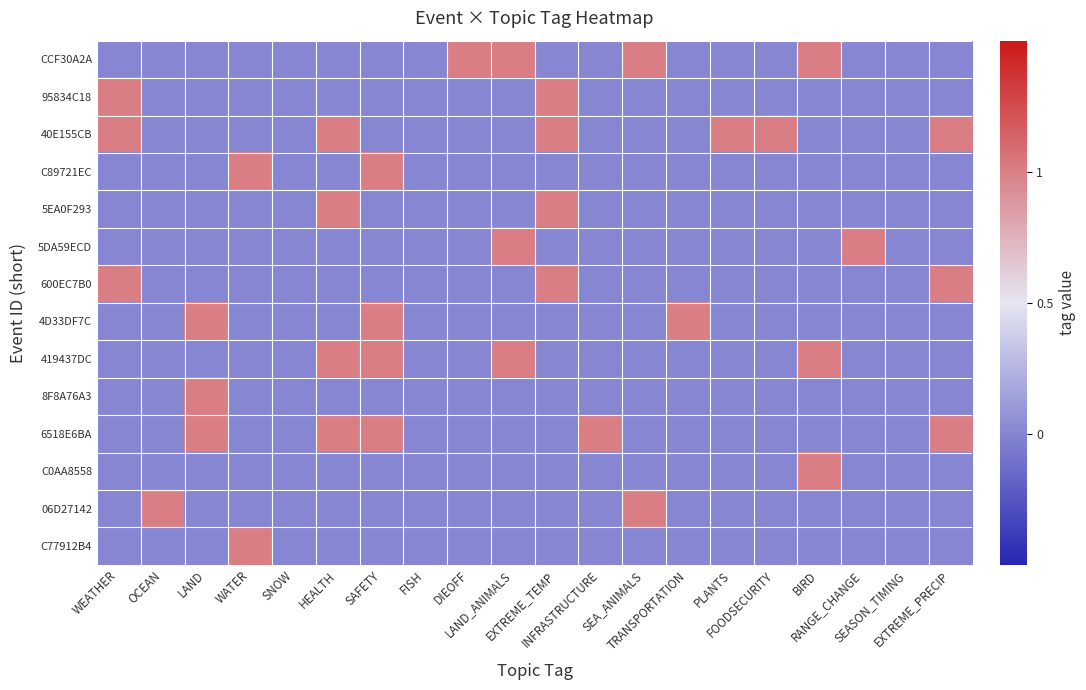

Reading left to right, extract all data points from this chart.

CCF30A2A: WEATHER=0	OCEAN=0	LAND=0	WATER=0	SNOW=0	HEALTH=0	SAFETY=0	FISH=0	DIEOFF=1	LAND_ANIMALS=1	EXTREME_TEMP=0	INFRASTRUCTURE=0	SEA_ANIMALS=1	TRANSPORTATION=0	PLANTS=0	FOODSECURITY=0	BIRD=1	RANGE_CHANGE=0	SEASON_TIMING=0	EXTREME_PRECIP=0
95834C18: WEATHER=1	OCEAN=0	LAND=0	WATER=0	SNOW=0	HEALTH=0	SAFETY=0	FISH=0	DIEOFF=0	LAND_ANIMALS=0	EXTREME_TEMP=1	INFRASTRUCTURE=0	SEA_ANIMALS=0	TRANSPORTATION=0	PLANTS=0	FOODSECURITY=0	BIRD=0	RANGE_CHANGE=0	SEASON_TIMING=0	EXTREME_PRECIP=0
40E155CB: WEATHER=1	OCEAN=0	LAND=0	WATER=0	SNOW=0	HEALTH=1	SAFETY=0	FISH=0	DIEOFF=0	LAND_ANIMALS=0	EXTREME_TEMP=1	INFRASTRUCTURE=0	SEA_ANIMALS=0	TRANSPORTATION=0	PLANTS=1	FOODSECURITY=1	BIRD=0	RANGE_CHANGE=0	SEASON_TIMING=0	EXTREME_PRECIP=1
C89721EC: WEATHER=0	OCEAN=0	LAND=0	WATER=1	SNOW=0	HEALTH=0	SAFETY=1	FISH=0	DIEOFF=0	LAND_ANIMALS=0	EXTREME_TEMP=0	INFRASTRUCTURE=0	SEA_ANIMALS=0	TRANSPORTATION=0	PLANTS=0	FOODSECURITY=0	BIRD=0	RANGE_CHANGE=0	SEASON_TIMING=0	EXTREME_PRECIP=0
5EA0F293: WEATHER=0	OCEAN=0	LAND=0	WATER=0	SNOW=0	HEALTH=1	SAFETY=0	FISH=0	DIEOFF=0	LAND_ANIMALS=0	EXTREME_TEMP=1	INFRASTRUCTURE=0	SEA_ANIMALS=0	TRANSPORTATION=0	PLANTS=0	FOODSECURITY=0	BIRD=0	RANGE_CHANGE=0	SEASON_TIMING=0	EXTREME_PRECIP=0
5DA59ECD: WEATHER=0	OCEAN=0	LAND=0	WATER=0	SNOW=0	HEALTH=0	SAFETY=0	FISH=0	DIEOFF=0	LAND_ANIMALS=1	EXTREME_TEMP=0	INFRASTRUCTURE=0	SEA_ANIMALS=0	TRANSPORTATION=0	PLANTS=0	FOODSECURITY=0	BIRD=0	RANGE_CHANGE=1	SEASON_TIMING=0	EXTREME_PRECIP=0
600EC7B0: WEATHER=1	OCEAN=0	LAND=0	WATER=0	SNOW=0	HEALTH=0	SAFETY=0	FISH=0	DIEOFF=0	LAND_ANIMALS=0	EXTREME_TEMP=1	INFRASTRUCTURE=0	SEA_ANIMALS=0	TRANSPORTATION=0	PLANTS=0	FOODSECURITY=0	BIRD=0	RANGE_CHANGE=0	SEASON_TIMING=0	EXTREME_PRECIP=1
4D33DF7C: WEATHER=0	OCEAN=0	LAND=1	WATER=0	SNOW=0	HEALTH=0	SAFETY=1	FISH=0	DIEOFF=0	LAND_ANIMALS=0	EXTREME_TEMP=0	INFRASTRUCTURE=0	SEA_ANIMALS=0	TRANSPORTATION=1	PLANTS=0	FOODSECURITY=0	BIRD=0	RANGE_CHANGE=0	SEASON_TIMING=0	EXTREME_PRECIP=0
419437DC: WEATHER=0	OCEAN=0	LAND=0	WATER=0	SNOW=0	HEALTH=1	SAFETY=1	FISH=0	DIEOFF=0	LAND_ANIMALS=1	EXTREME_TEMP=0	INFRASTRUCTURE=0	SEA_ANIMALS=0	TRANSPORTATION=0	PLANTS=0	FOODSECURITY=0	BIRD=1	RANGE_CHANGE=0	SEASON_TIMING=0	EXTREME_PRECIP=0
8F8A76A3: WEATHER=0	OCEAN=0	LAND=1	WATER=0	SNOW=0	HEALTH=0	SAFETY=0	FISH=0	DIEOFF=0	LAND_ANIMALS=0	EXTREME_TEMP=0	INFRASTRUCTURE=0	SEA_ANIMALS=0	TRANSPORTATION=0	PLANTS=0	FOODSECURITY=0	BIRD=0	RANGE_CHANGE=0	SEASON_TIMING=0	EXTREME_PRECIP=0
6518E6BA: WEATHER=0	OCEAN=0	LAND=1	WATER=0	SNOW=0	HEALTH=1	SAFETY=1	FISH=0	DIEOFF=0	LAND_ANIMALS=0	EXTREME_TEMP=0	INFRASTRUCTURE=1	SEA_ANIMALS=0	TRANSPORTATION=0	PLANTS=0	FOODSECURITY=0	BIRD=0	RANGE_CHANGE=0	SEASON_TIMING=0	EXTREME_PRECIP=1
C0AA8558: WEATHER=0	OCEAN=0	LAND=0	WATER=0	SNOW=0	HEALTH=0	SAFETY=0	FISH=0	DIEOFF=0	LAND_ANIMALS=0	EXTREME_TEMP=0	INFRASTRUCTURE=0	SEA_ANIMALS=0	TRANSPORTATION=0	PLANTS=0	FOODSECURITY=0	BIRD=1	RANGE_CHANGE=0	SEASON_TIMING=0	EXTREME_PRECIP=0
06D27142: WEATHER=0	OCEAN=1	LAND=0	WATER=0	SNOW=0	HEALTH=0	SAFETY=0	FISH=0	DIEOFF=0	LAND_ANIMALS=0	EXTREME_TEMP=0	INFRASTRUCTURE=0	SEA_ANIMALS=1	TRANSPORTATION=0	PLANTS=0	FOODSECURITY=0	BIRD=0	RANGE_CHANGE=0	SEASON_TIMING=0	EXTREME_PRECIP=0
C77912B4: WEATHER=0	OCEAN=0	LAND=0	WATER=1	SNOW=0	HEALTH=0	SAFETY=0	FISH=0	DIEOFF=0	LAND_ANIMALS=0	EXTREME_TEMP=0	INFRASTRUCTURE=0	SEA_ANIMALS=0	TRANSPORTATION=0	PLANTS=0	FOODSECURITY=0	BIRD=0	RANGE_CHANGE=0	SEASON_TIMING=0	EXTREME_PRECIP=0